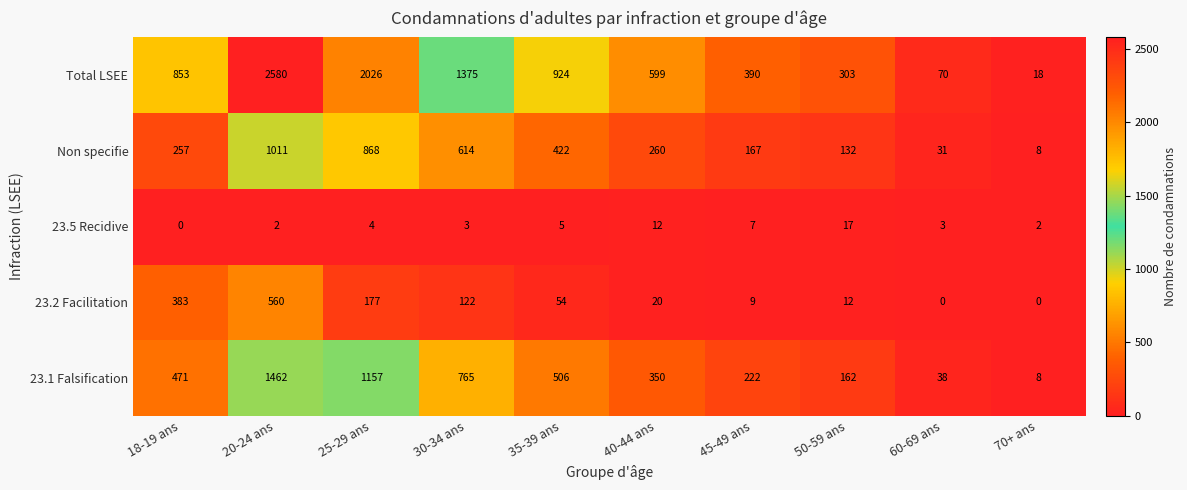

Which category has the highest value across all series?

20-24 ans